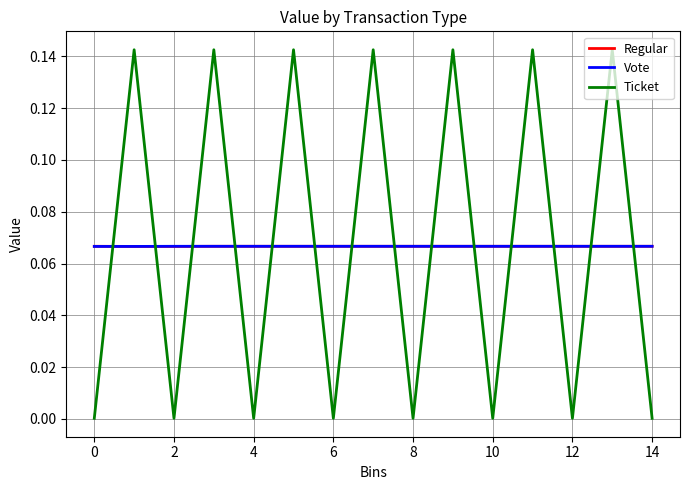

Which series has the widest spread of values?

Ticket